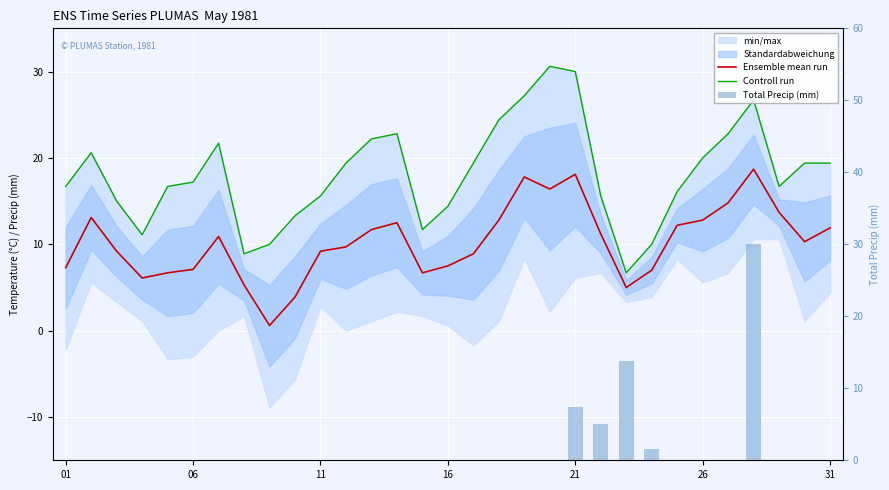

Reading left to right, what are all the values shown in this chart?

Ensemble mean run: 7.3	13.1	9.2	6.1	6.7	7.1	10.9	5.3	0.6	3.9	9.2	9.7	11.7	12.5	6.7	7.5	8.9	12.8	17.8	16.4	18.1	11.2	5.0	7.0	12.2	12.8	14.8	18.7	13.7	10.3	11.9
Controll run: 16.7	20.6	15.0	11.1	16.7	17.2	21.7	8.9	10.0	13.3	15.6	19.4	22.2	22.8	11.7	14.4	19.4	24.4	27.2	30.6	30.0	15.6	6.7	10.0	16.1	20.0	22.8	26.7	16.7	19.4	19.4
Total Precip (mm): 0.0	0.0	0.0	0.0	0.0	0.0	0.0	0.0	0.0	0.0	0.0	0.0	0.0	0.0	0.0	0.0	0.0	0.0	0.0	0.0	7.4	5.1	13.8	1.5	0.0	0.0	0.0	30.0	0.0	0.0	0.0